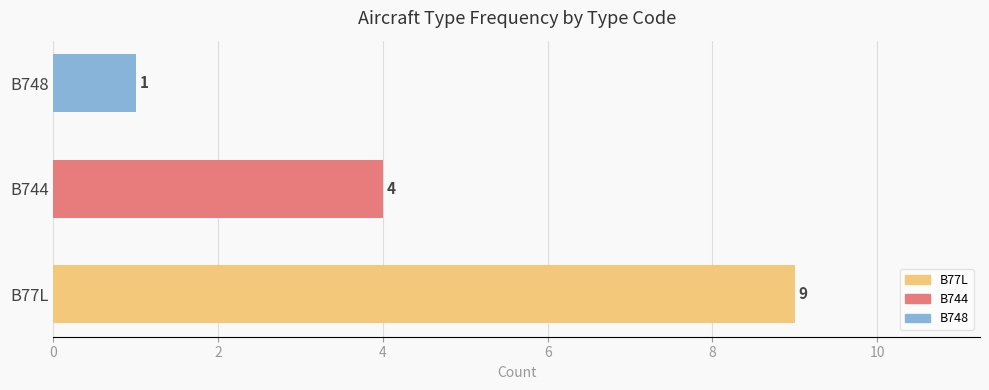

Rank the categories by value from highest to lowest.

B77L, B744, B748